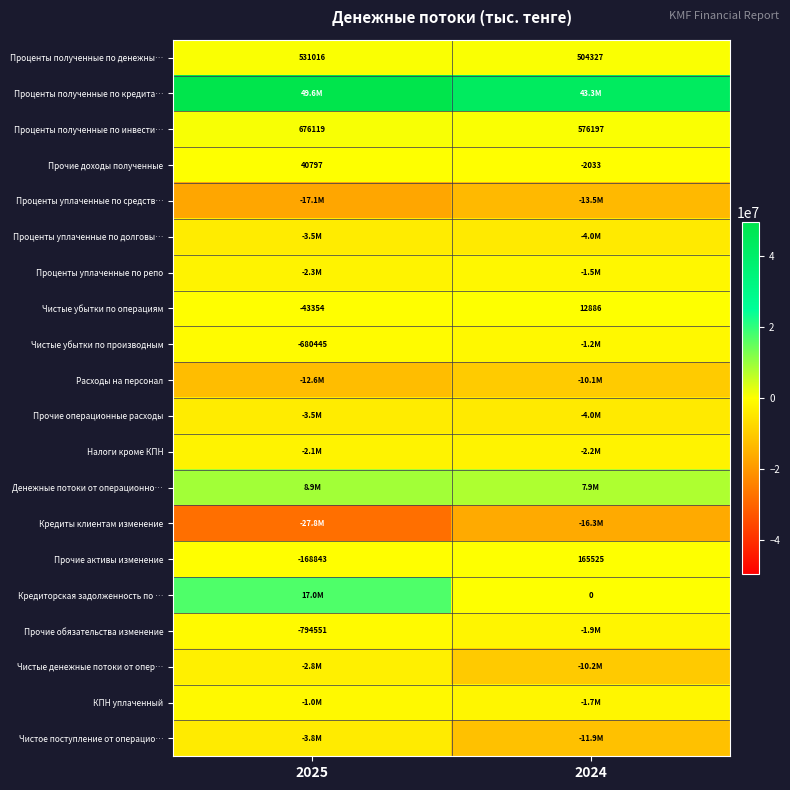

The value of Проценты полученные по инвести… at 2024 is 180116. True or false?

False